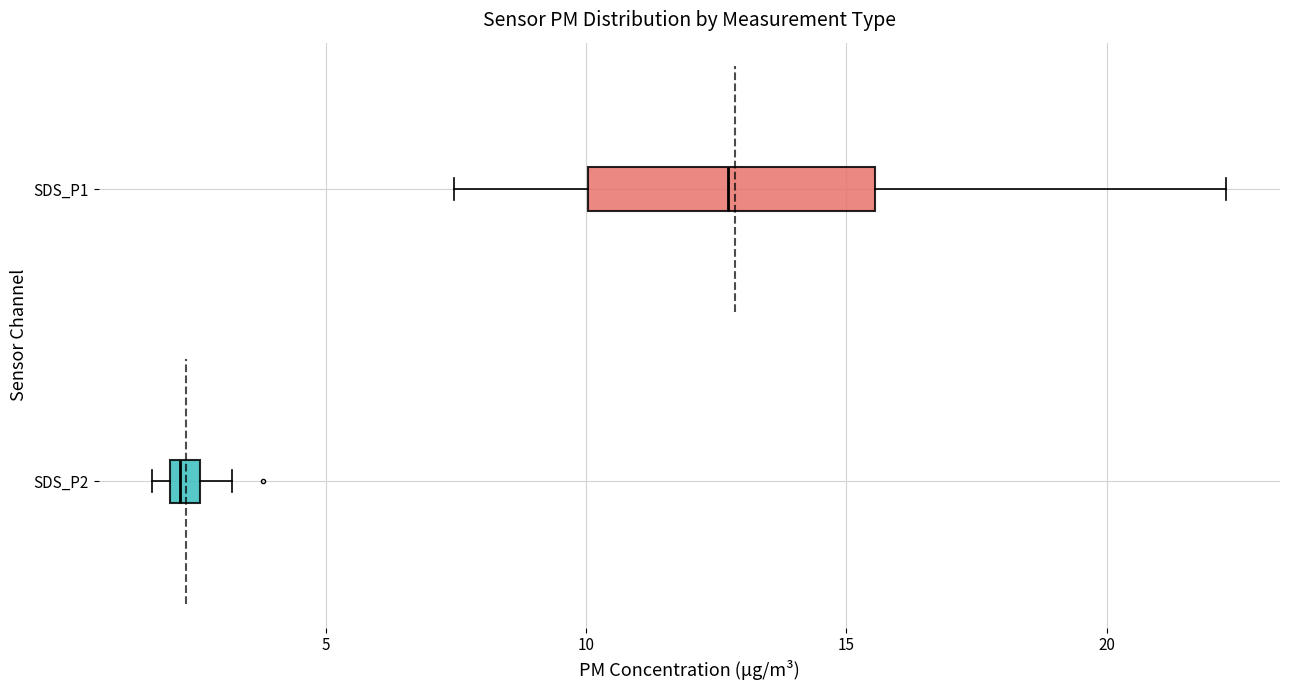

Where is the right edge of the box for SDS_P1 on the x-axis? The values are not printed on the chart, so give them approximately, as read against the axis.

15.5